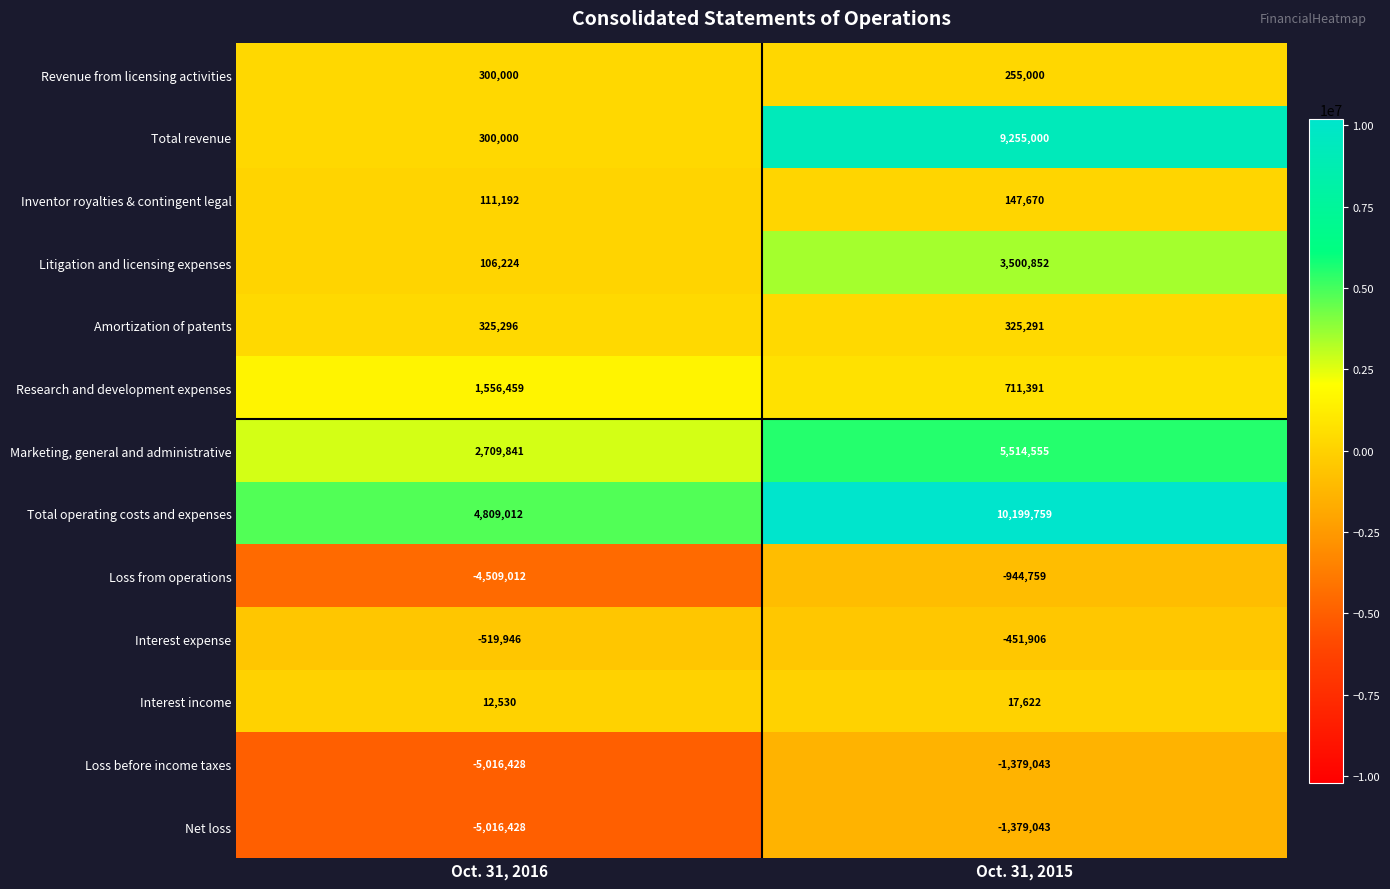

What is the approximate value of Loss from operations at Oct. 31, 2016, to the nearest 10?

-4509010